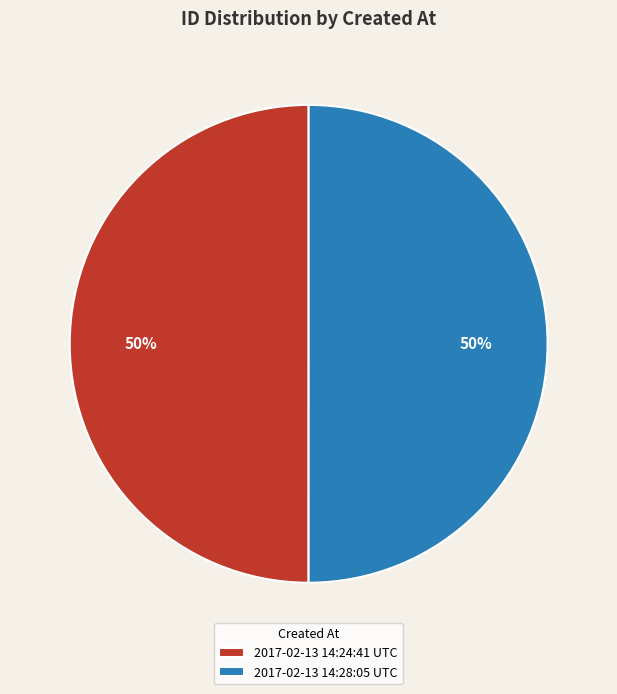

How many slices are in this pie chart?

2